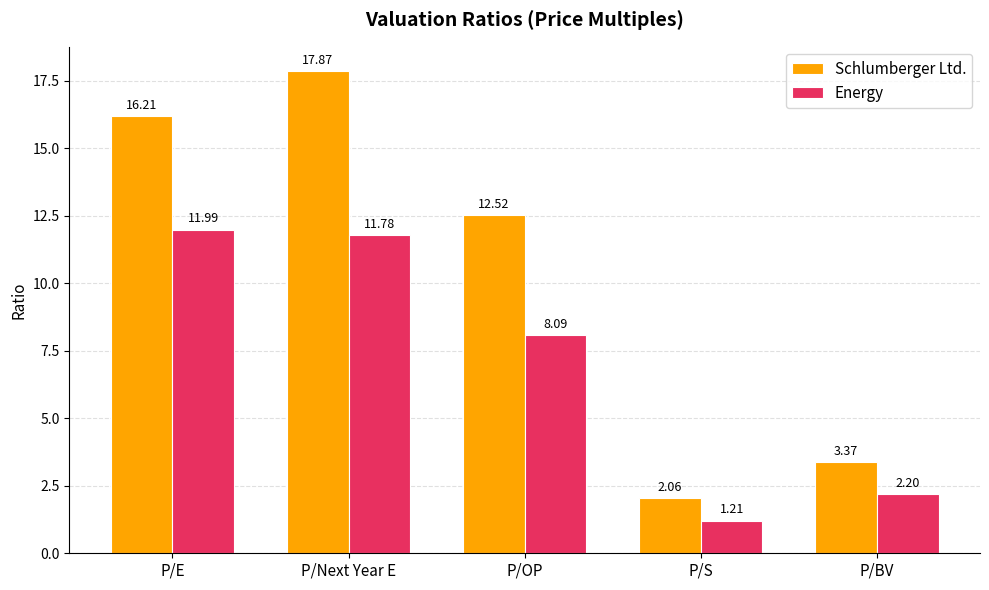

At which label is Schlumberger Ltd. closest to 9?

P/OP